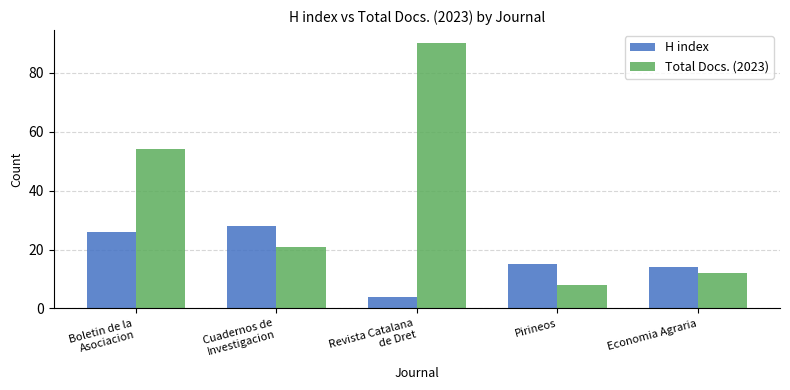

Which category has the lowest value across all series?

Revista Catalana
de Dret